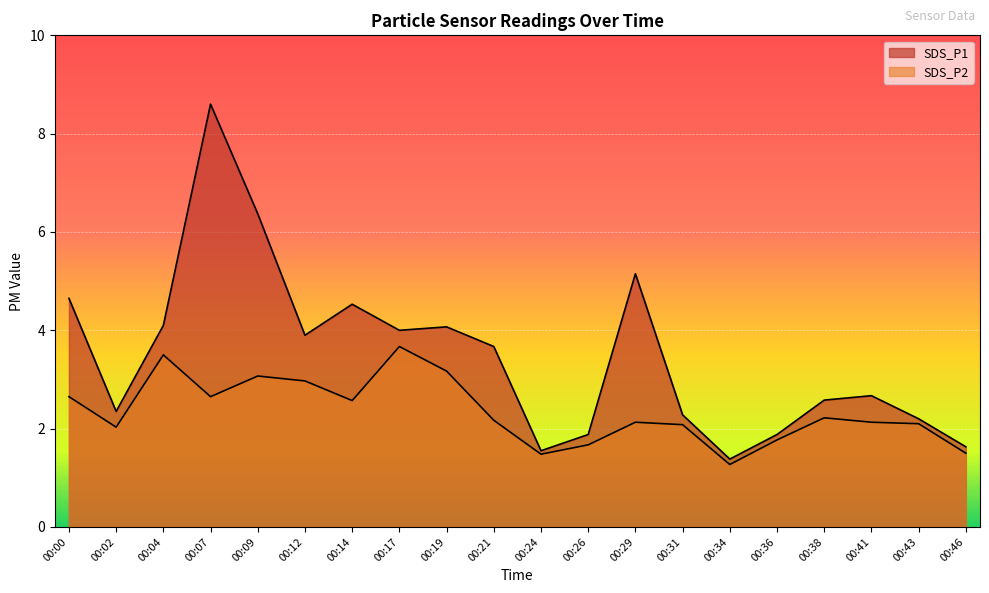

Which series changed the most between 00:02 and 00:17?

SDS_P1